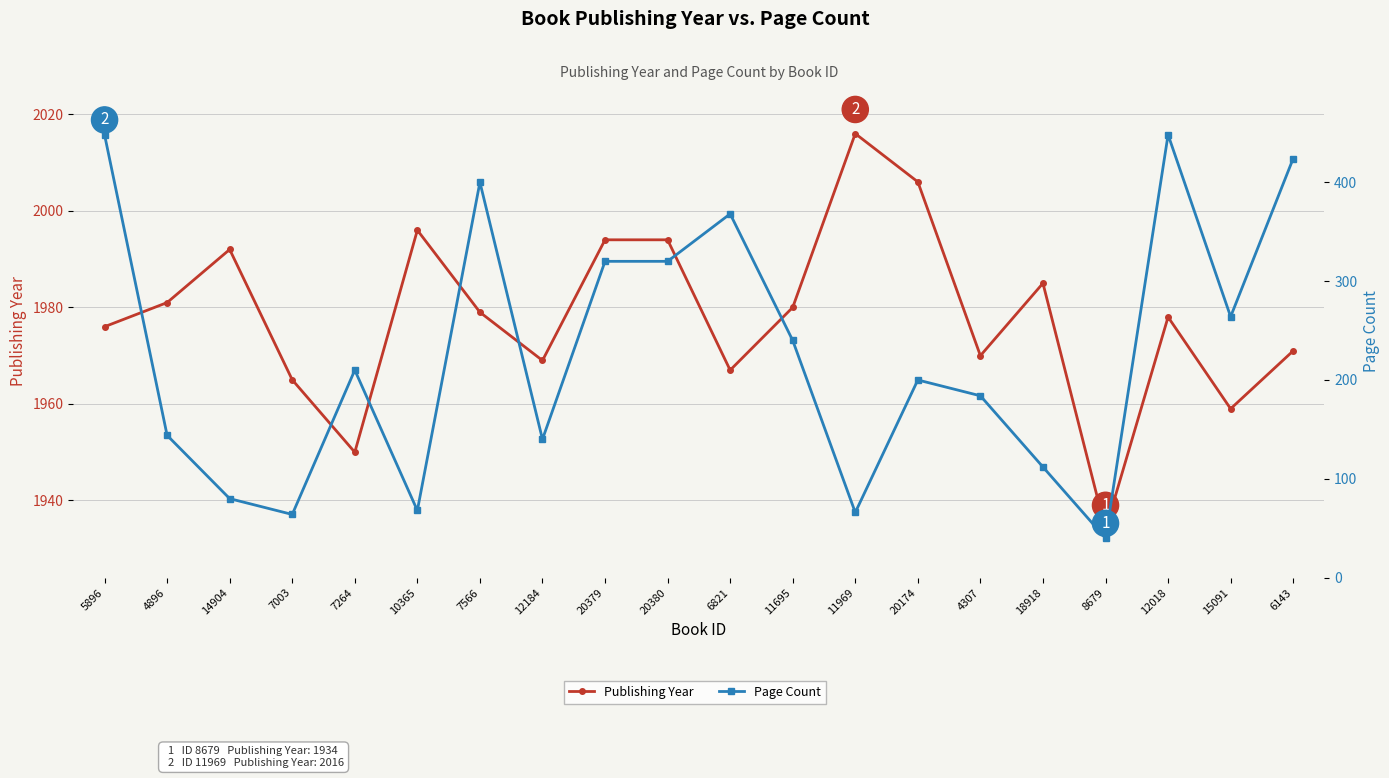

What is the label of the 10th point from the left?

20380